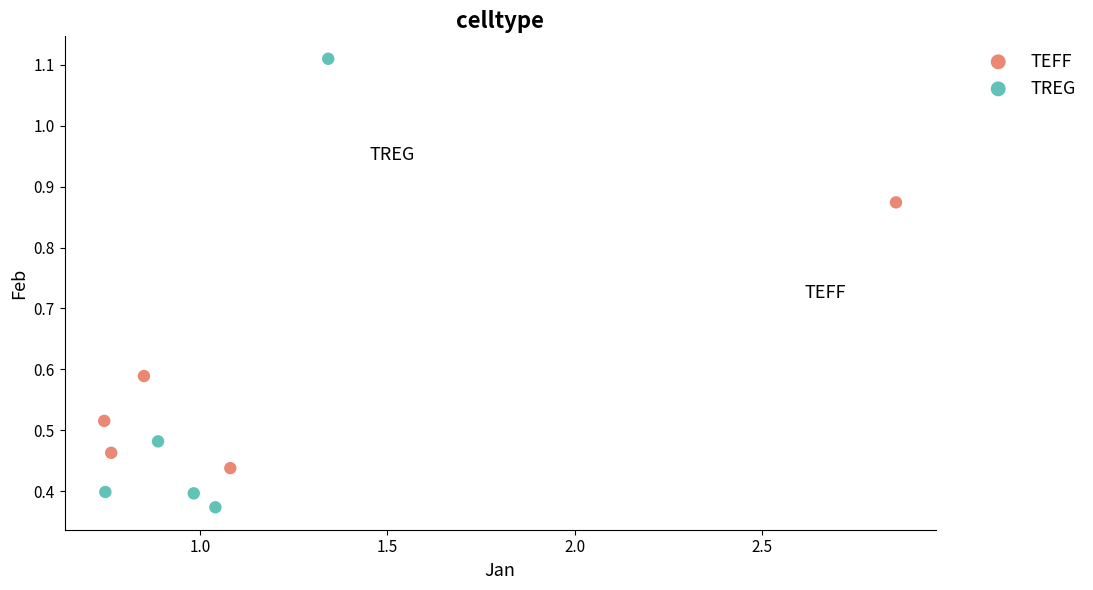

Which series contains the lowest Y value?

TREG